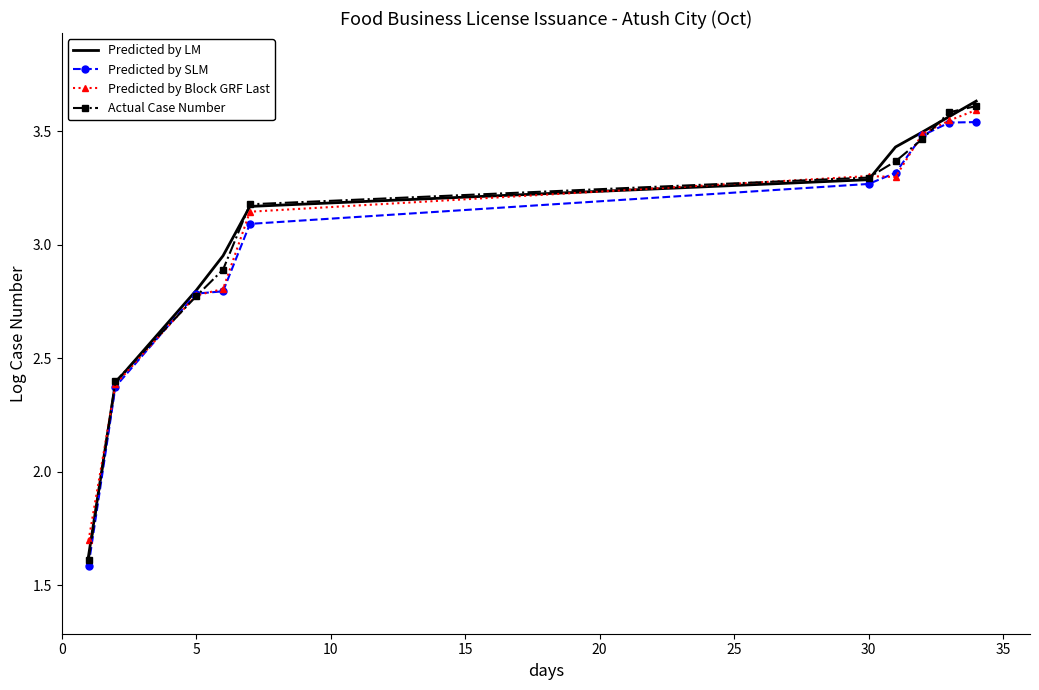

What are all the series names shown in the legend?

Predicted by LM, Predicted by SLM, Predicted by Block GRF Last, Actual Case Number